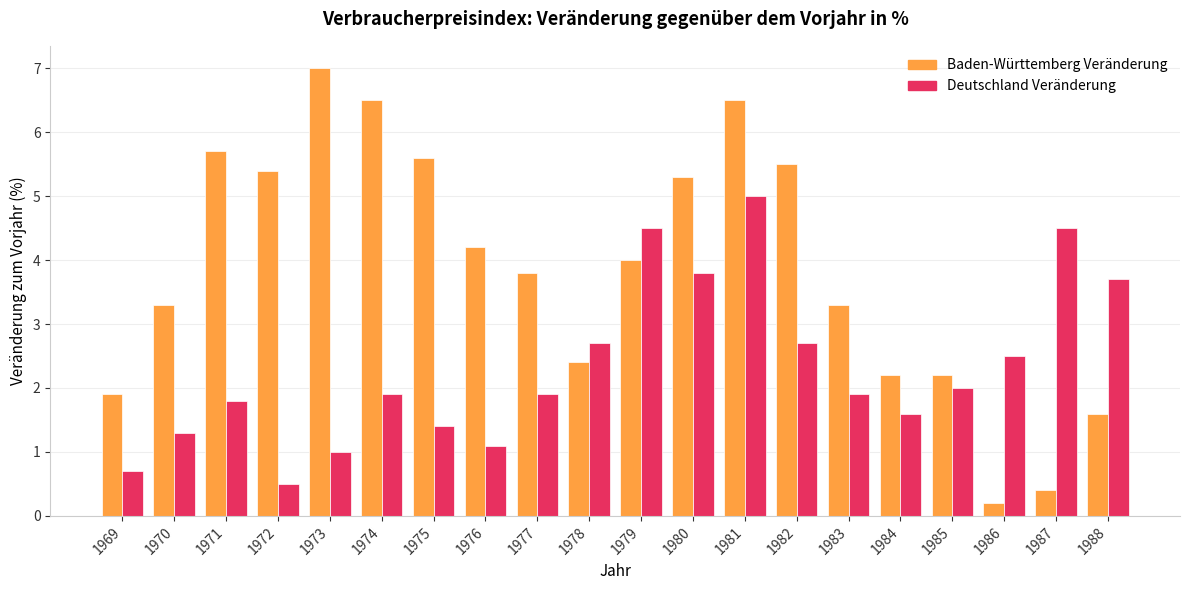

Reading left to right, list all the values displayed in this chart.

Baden-Württemberg Veränderung: 1969=1.9	1970=3.3	1971=5.7	1972=5.4	1973=7.0	1974=6.5	1975=5.6	1976=4.2	1977=3.8	1978=2.4	1979=4.0	1980=5.3	1981=6.5	1982=5.5	1983=3.3	1984=2.2	1985=2.2	1986=0.2	1987=0.4	1988=1.6
Deutschland Veränderung: 1969=0.7	1970=1.3	1971=1.8	1972=0.5	1973=1.0	1974=1.9	1975=1.4	1976=1.1	1977=1.9	1978=2.7	1979=4.5	1980=3.8	1981=5.0	1982=2.7	1983=1.9	1984=1.6	1985=2.0	1986=2.5	1987=4.5	1988=3.7